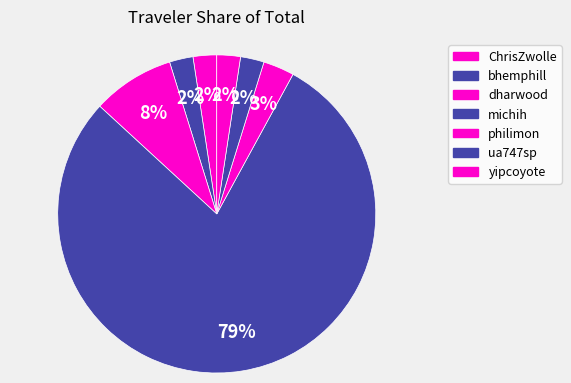

What percentage is the yipcoyote slice, to the nearest percent?

2%